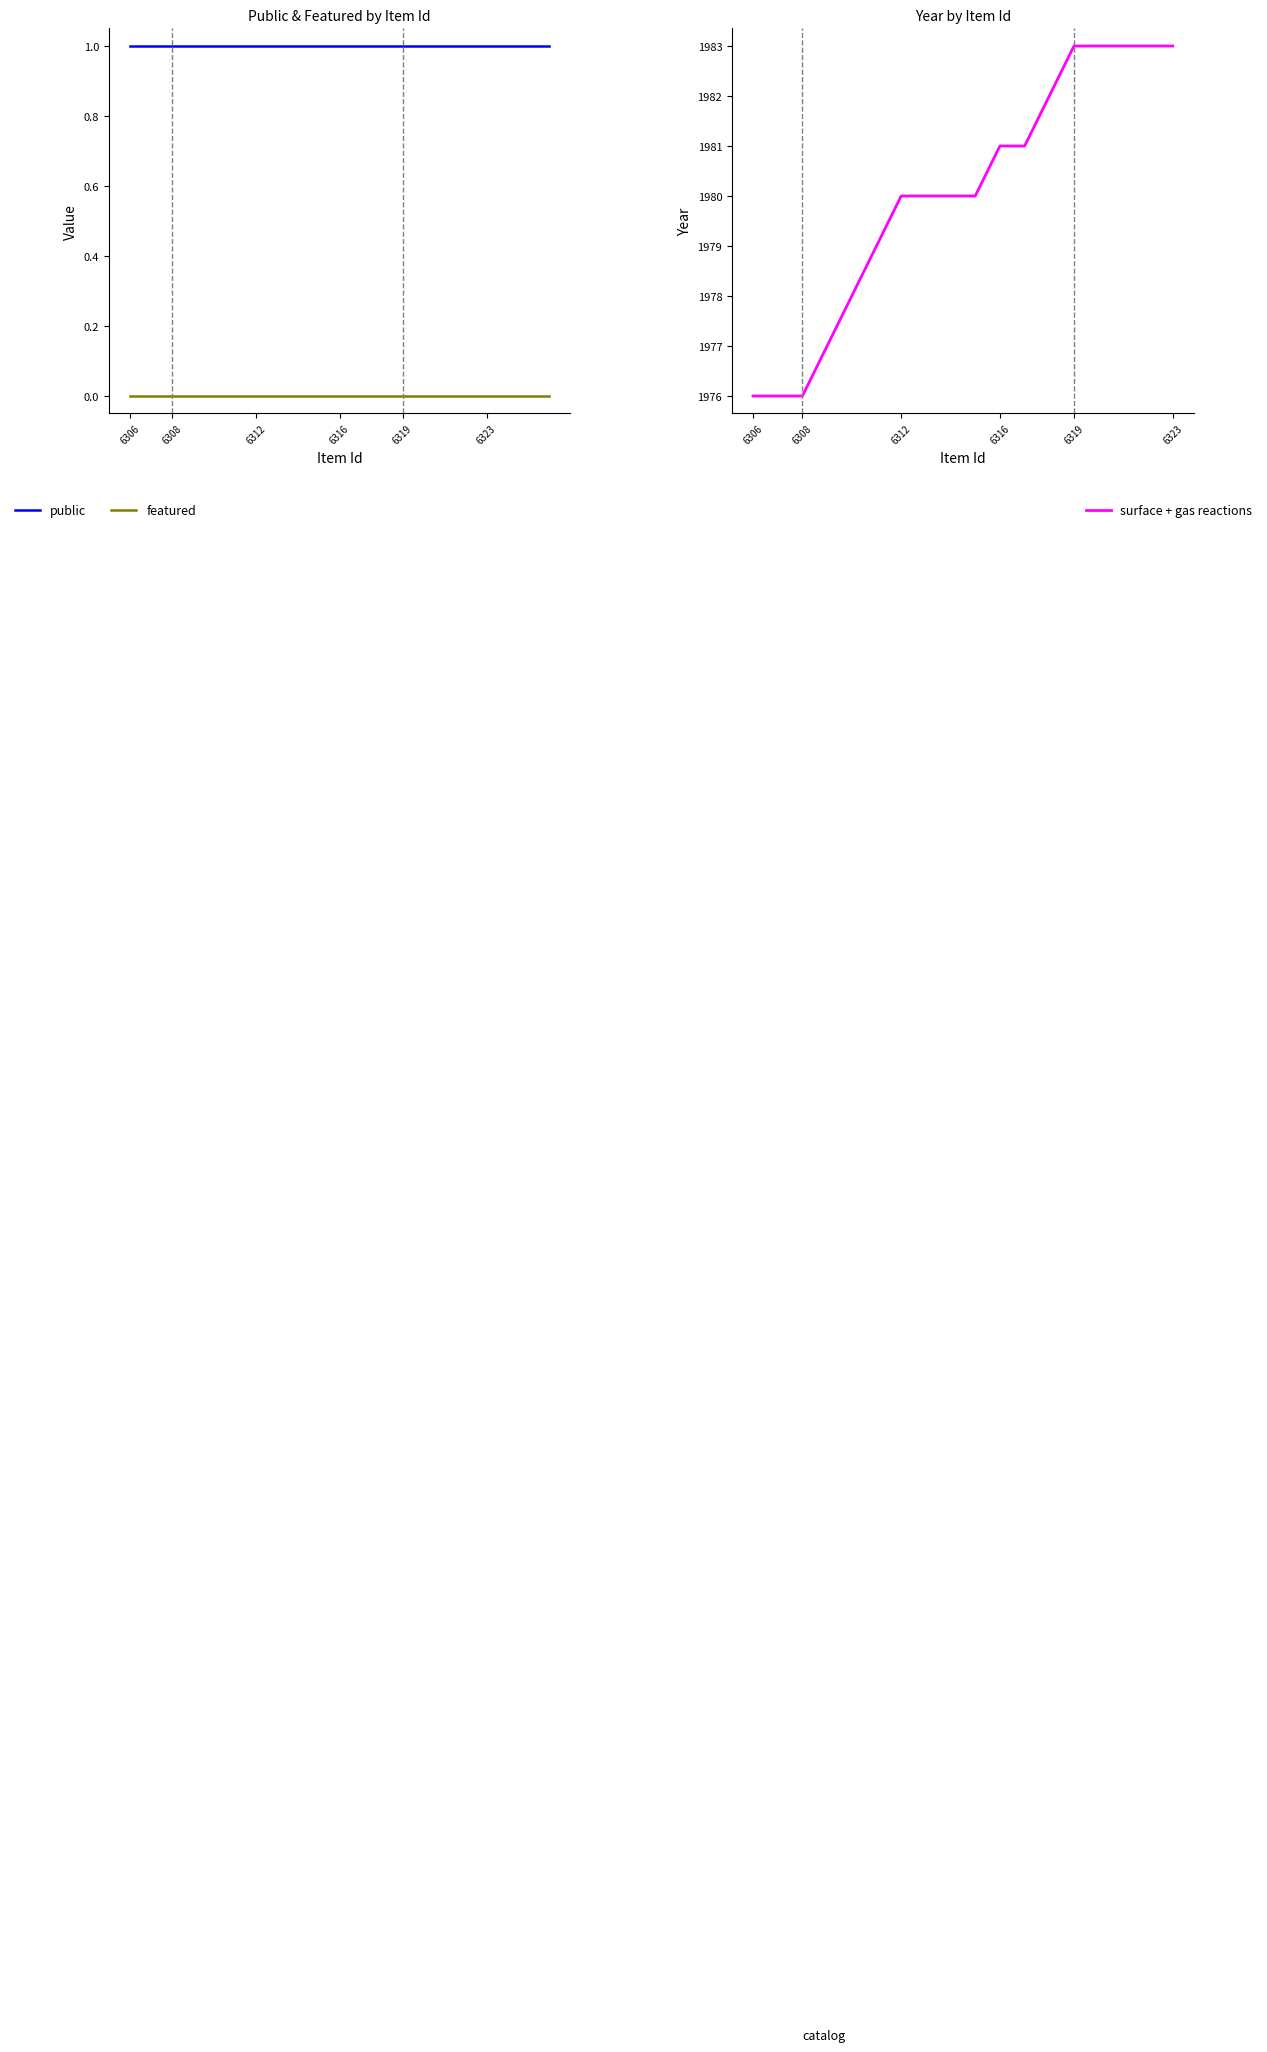

What is the value of the public point at the 12th from the left?

1